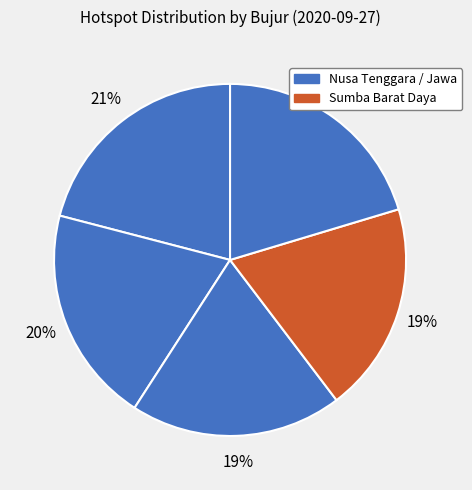

How many segments does this pie chart have?

5